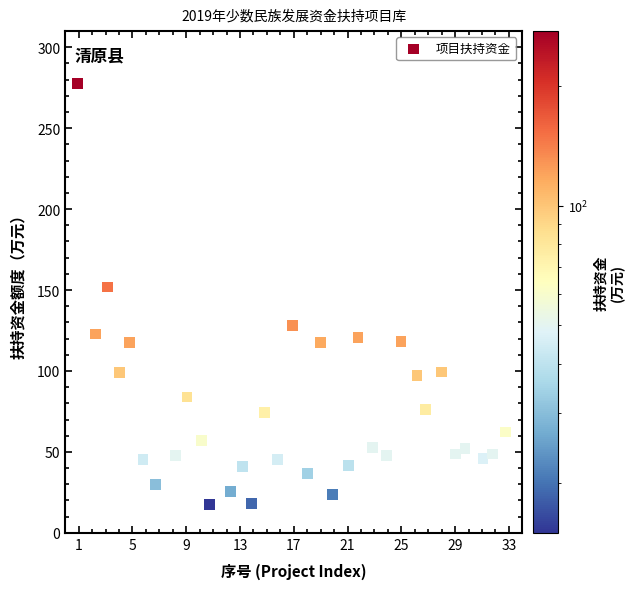

What is the range of Y values (max minus min)?

260.2